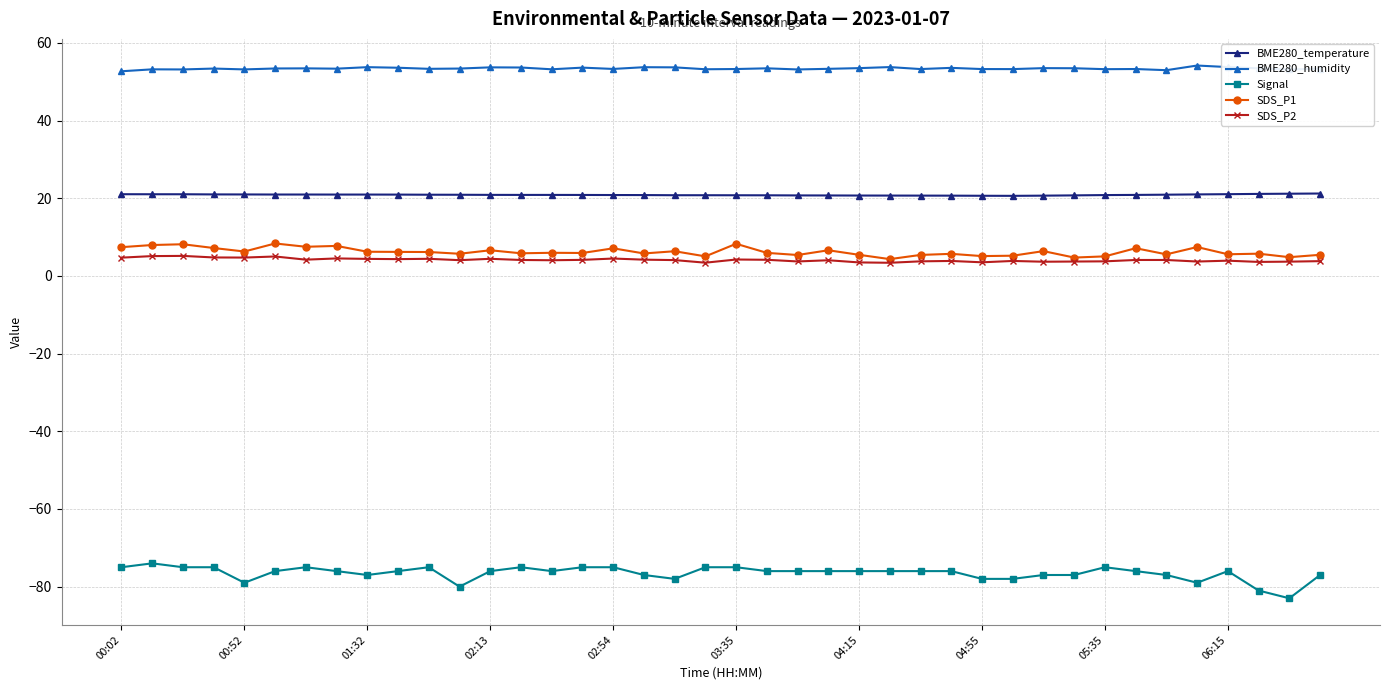

True or false: SDS_P1 and Signal intersect in this chart.

False